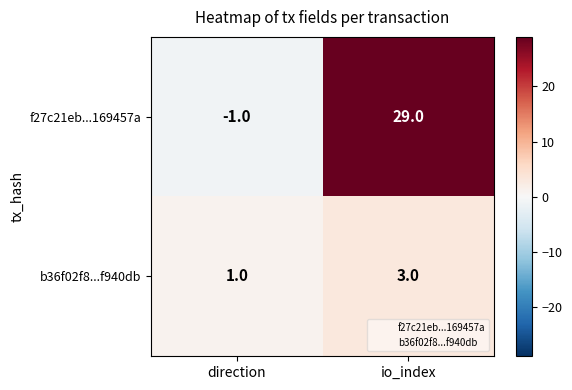

Where is b36f02f8...f940db nearest to the value 2?

direction